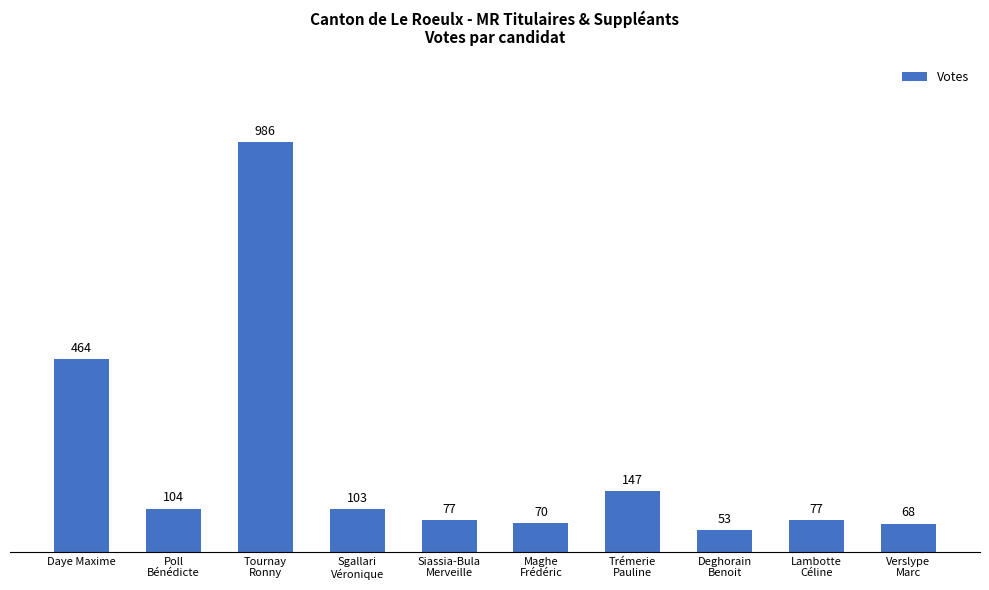

What is the change in value from Maghe
Frédéric to Verslype
Marc?

-2